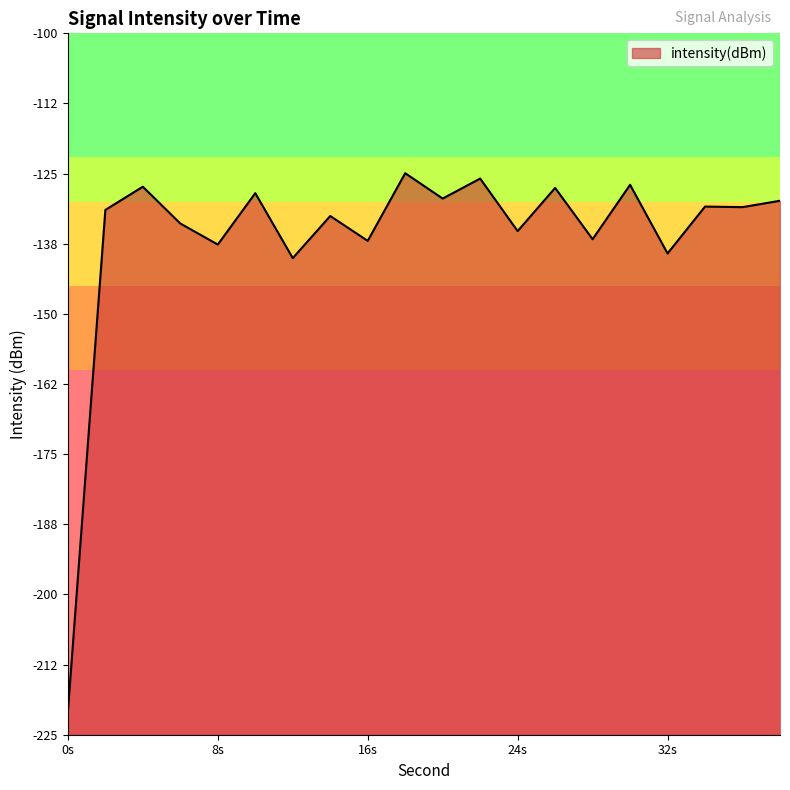

What is the difference between the maximum and minimum values?

96.0